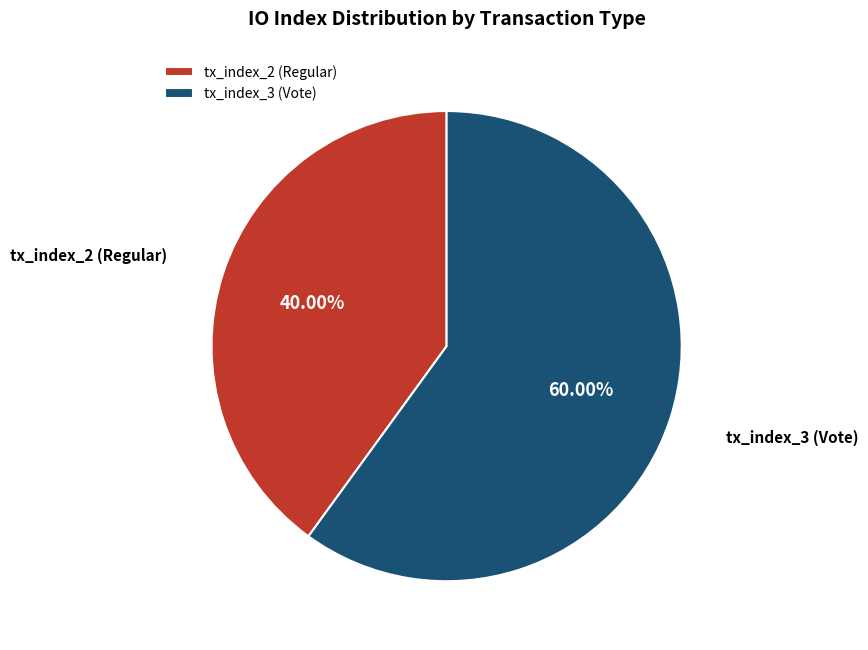

To the nearest percent, what portion does tx_index_2 (Regular) represent?

40%